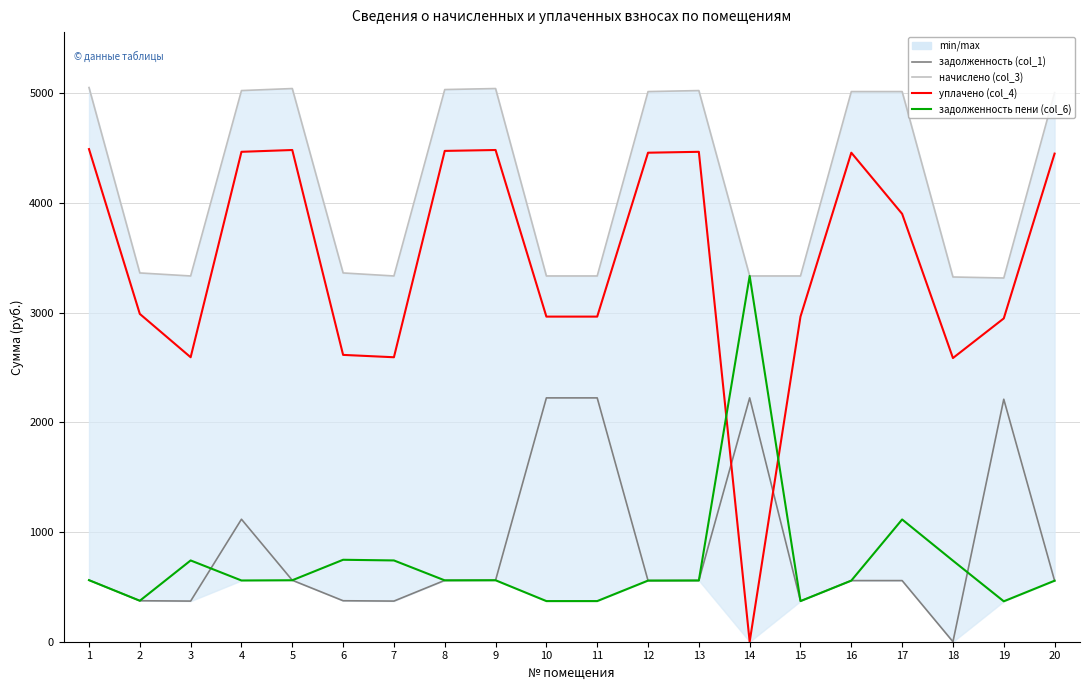

Where is the first local maximum for начислено (col_3)?

5